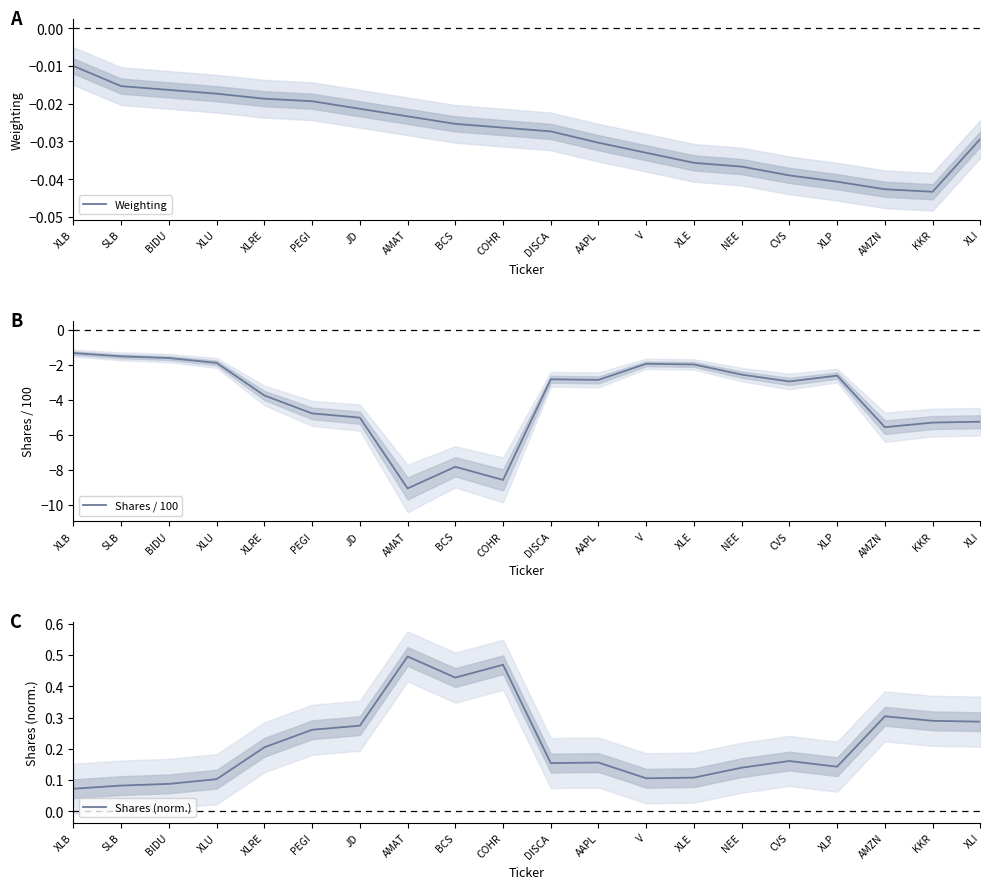

What is the maximum value for Shares / 100?

-1.3